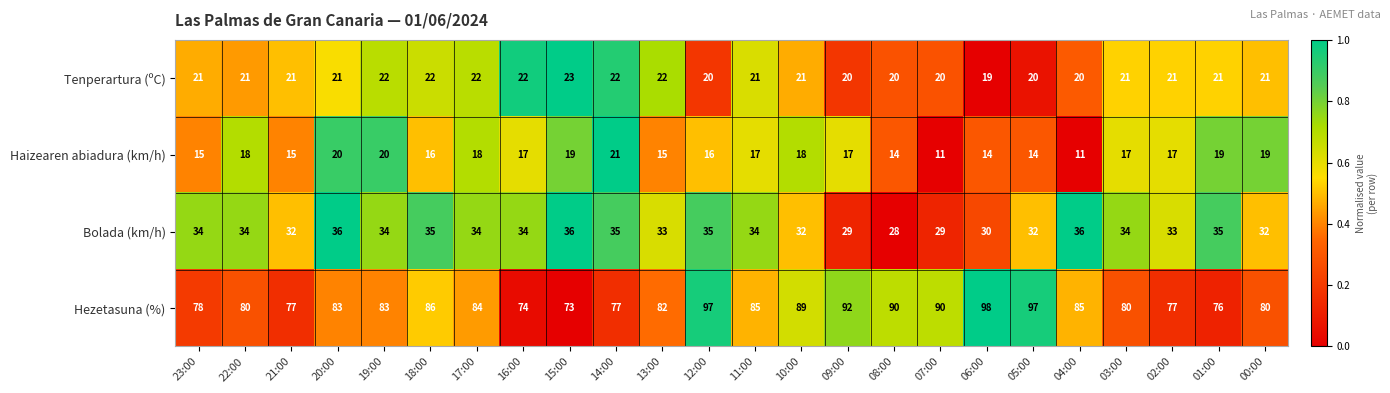

What is the difference between the Bolada (km/h) values at 23:00 and 08:00?

6